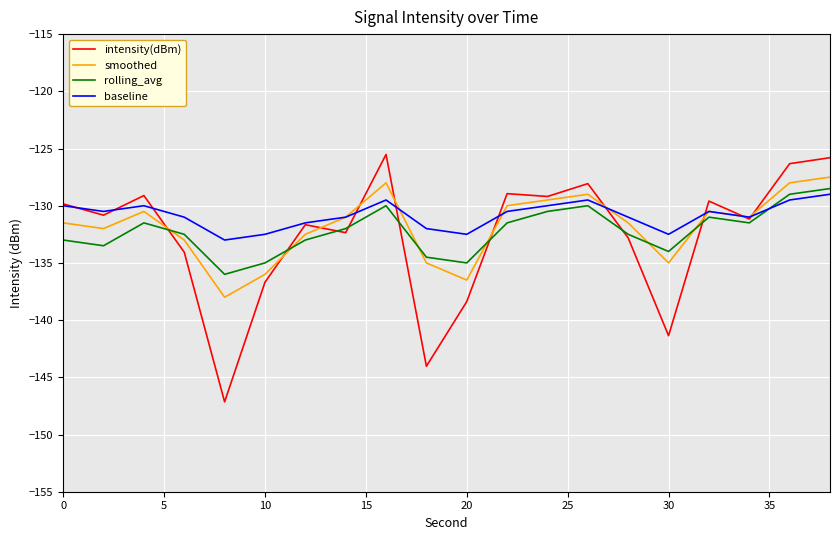

What is the minimum value shown in the chart?

-147.1